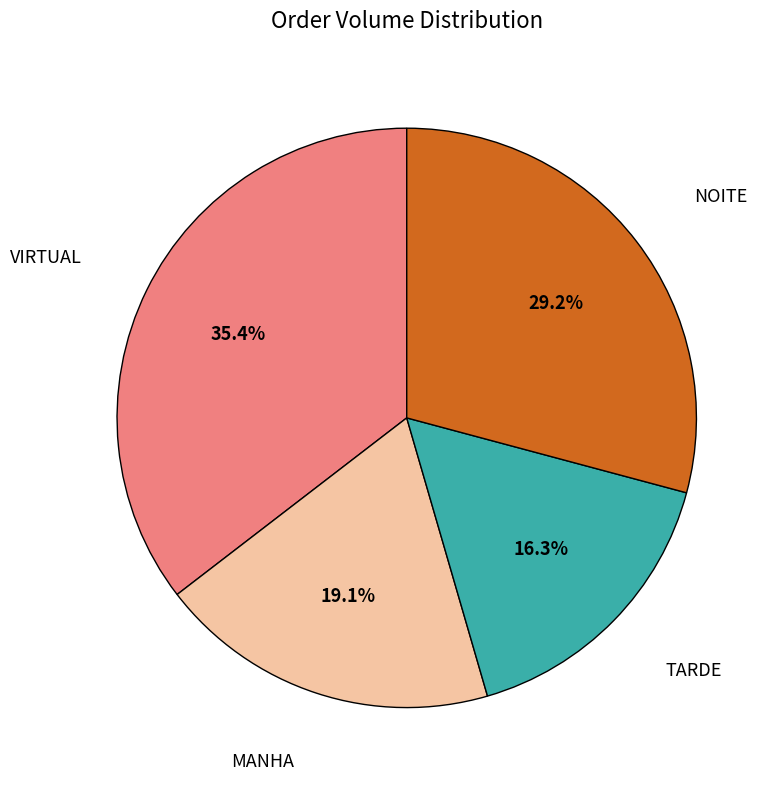

What percentage is the NOITE slice, to the nearest percent?

29%